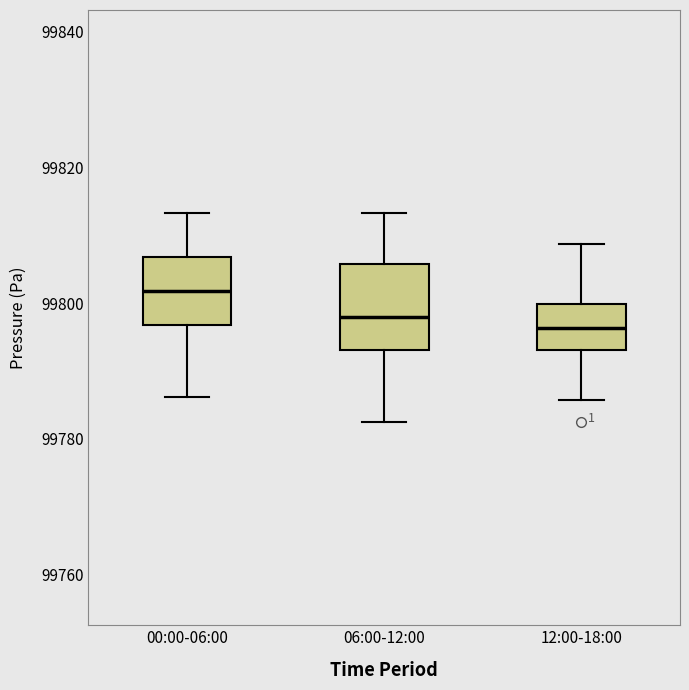

Which box has the highest median line?

00:00-06:00